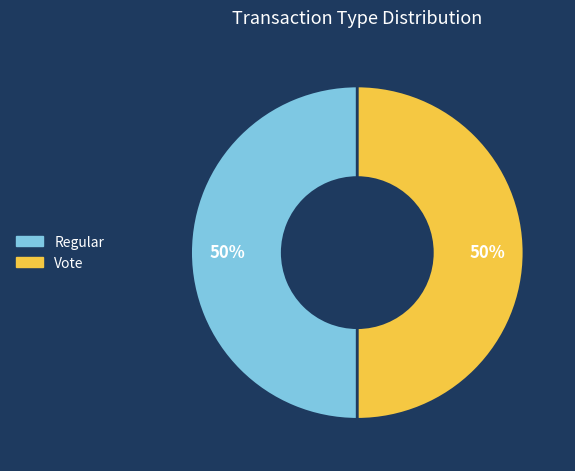

To the nearest percent, what is the average slice percentage?

50%